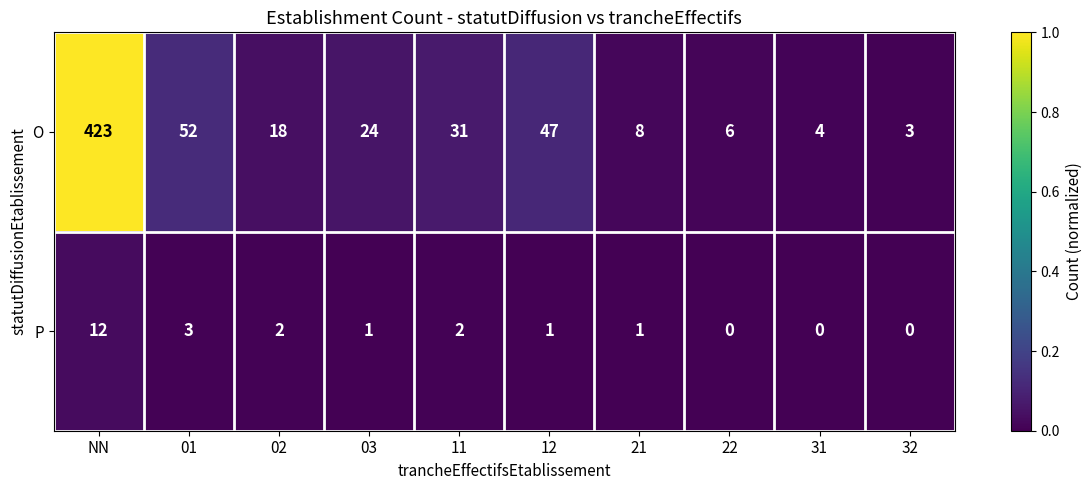

How many data points does each series have?

10